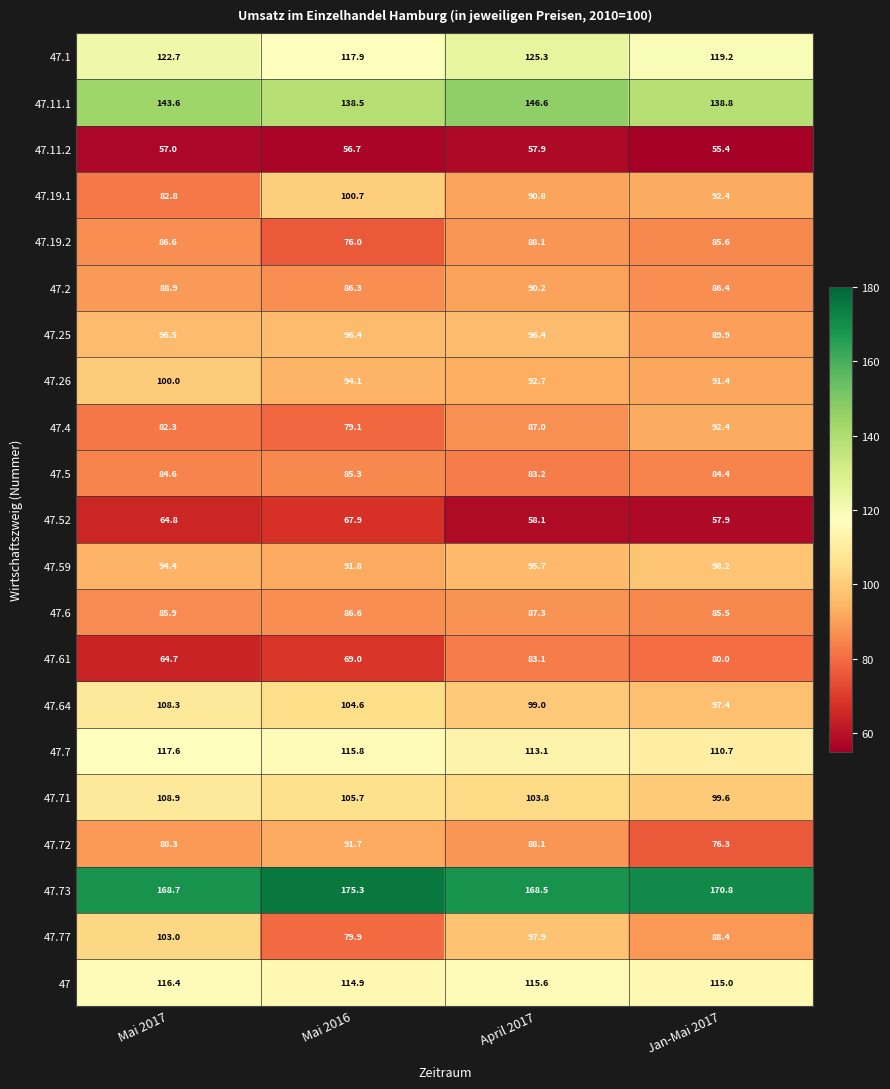

The 47.11.1 series shows 227.8 at Mai 2016. True or false?

False